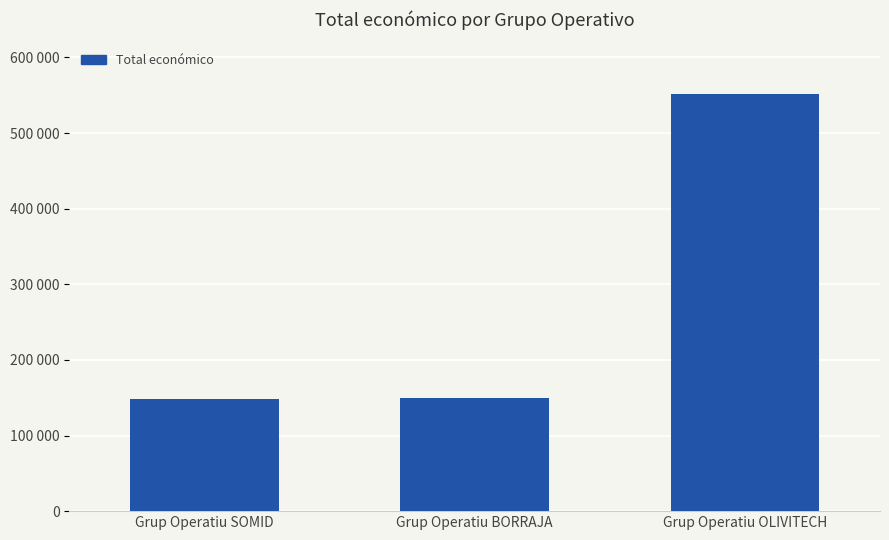

The value at Grup Operatiu SOMID is 64737. True or false?

False